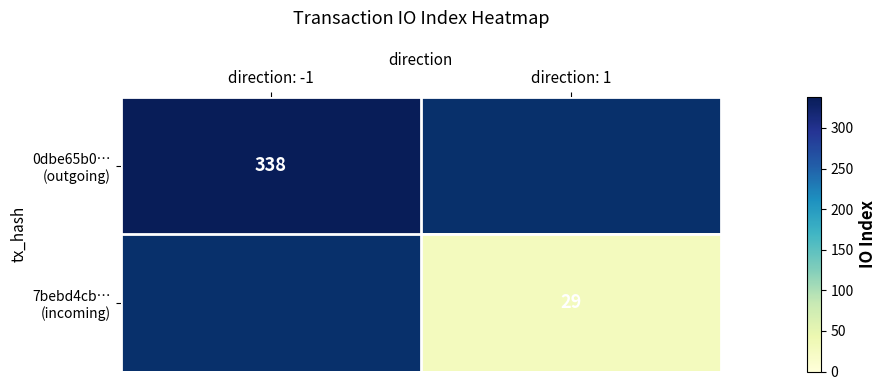

What is the highest value of the 0dbe65b0… (outgoing) series?

338.0